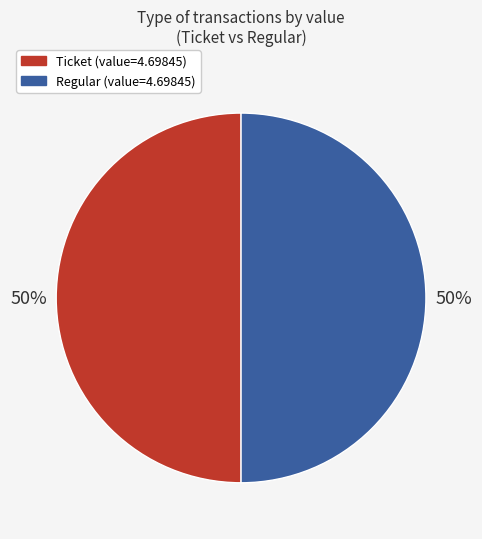

To the nearest percent, what is the average slice percentage?

50%